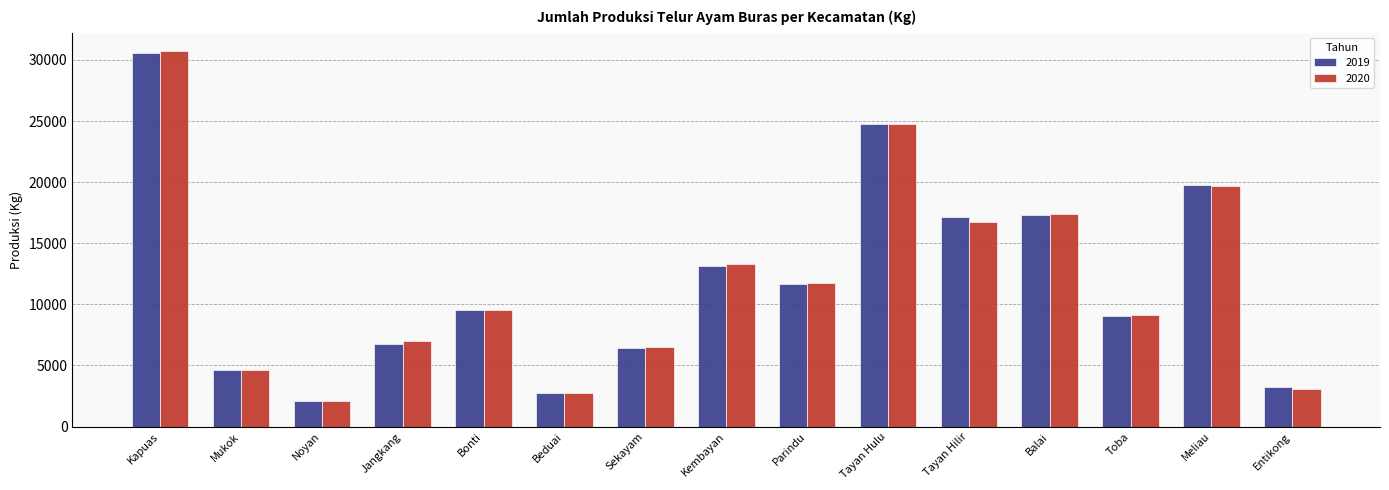

At which category is the sum across all series the highest?

Kapuas